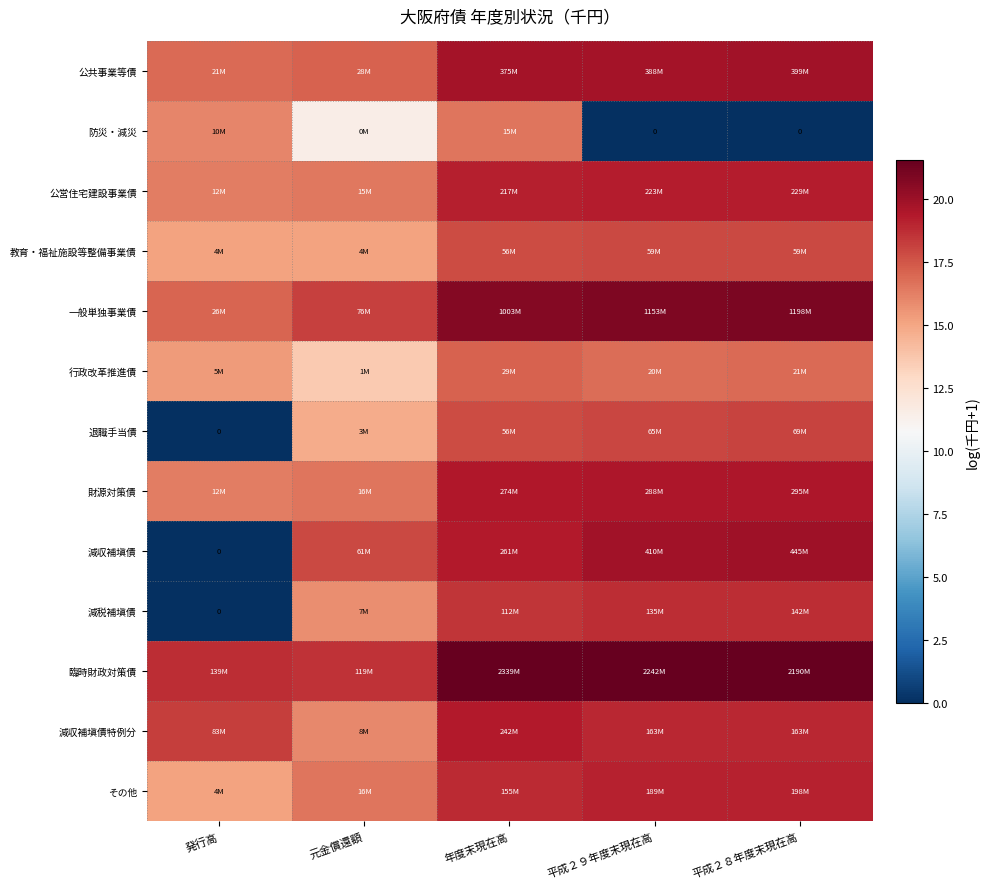

What is the difference between the maximum and minimum values in the 教育・福祉施設等整備事業債 series?

2.8